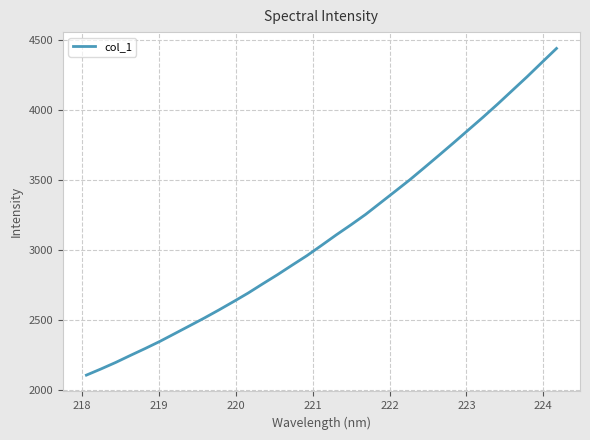

What is the minimum value shown in the chart?

2103.7